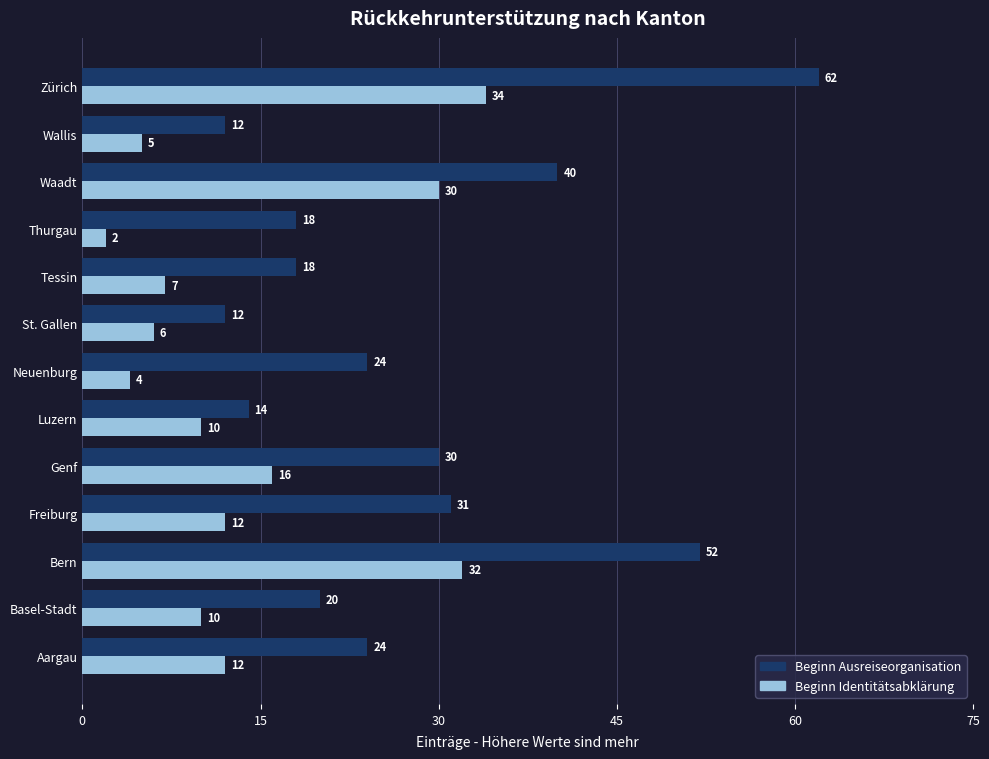

At which label is Beginn Ausreiseorganisation closest to 37?

Waadt